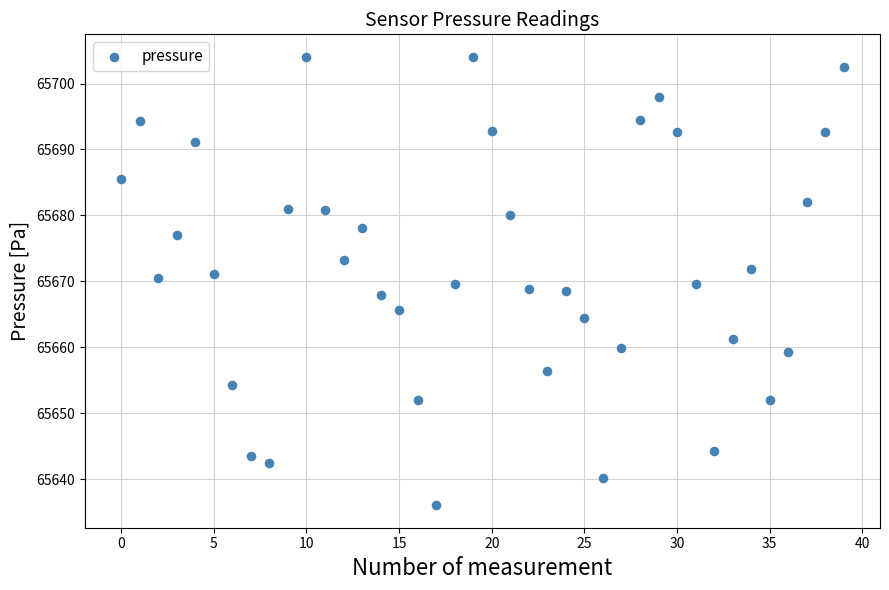

What is the range of Y values (max minus min)?

68.0